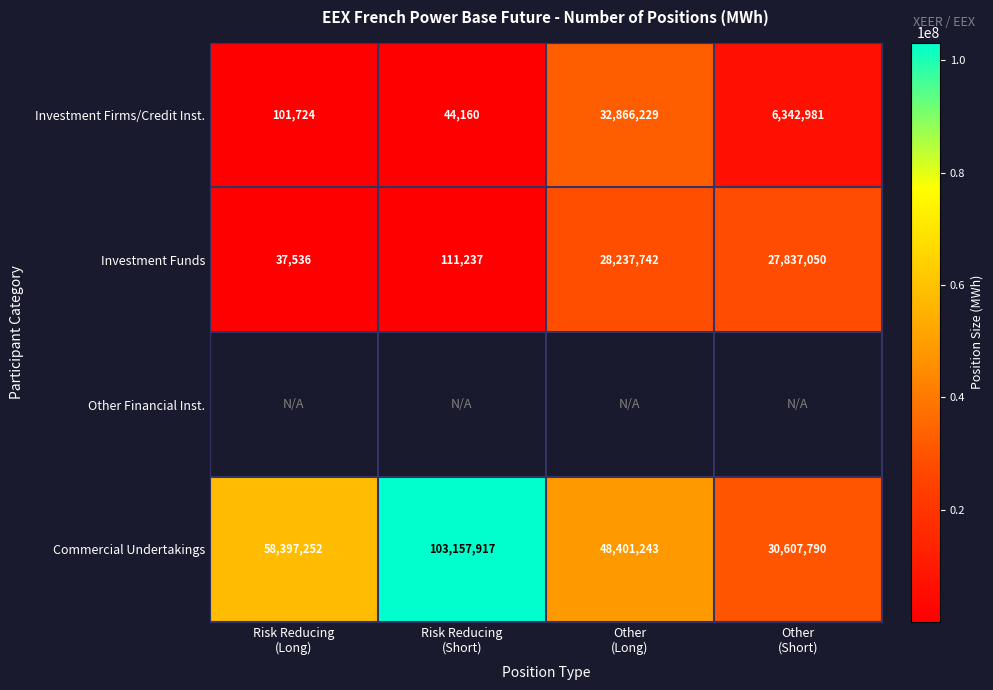

What is the difference between the maximum and minimum values in the Investment Funds series?

28200206